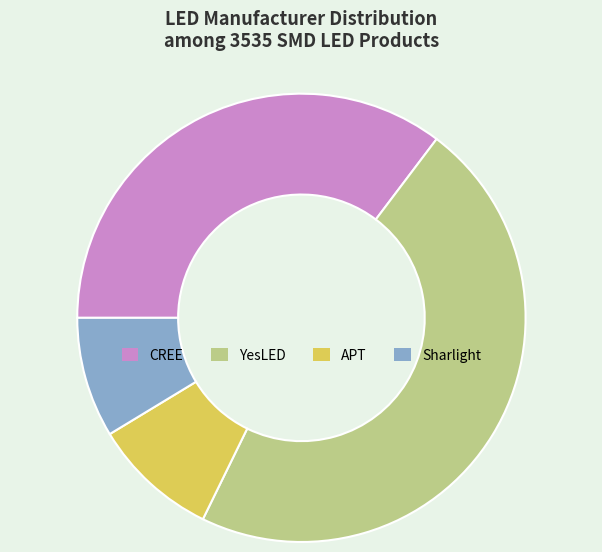

Is there any slice that represents more than half of the pie?

No